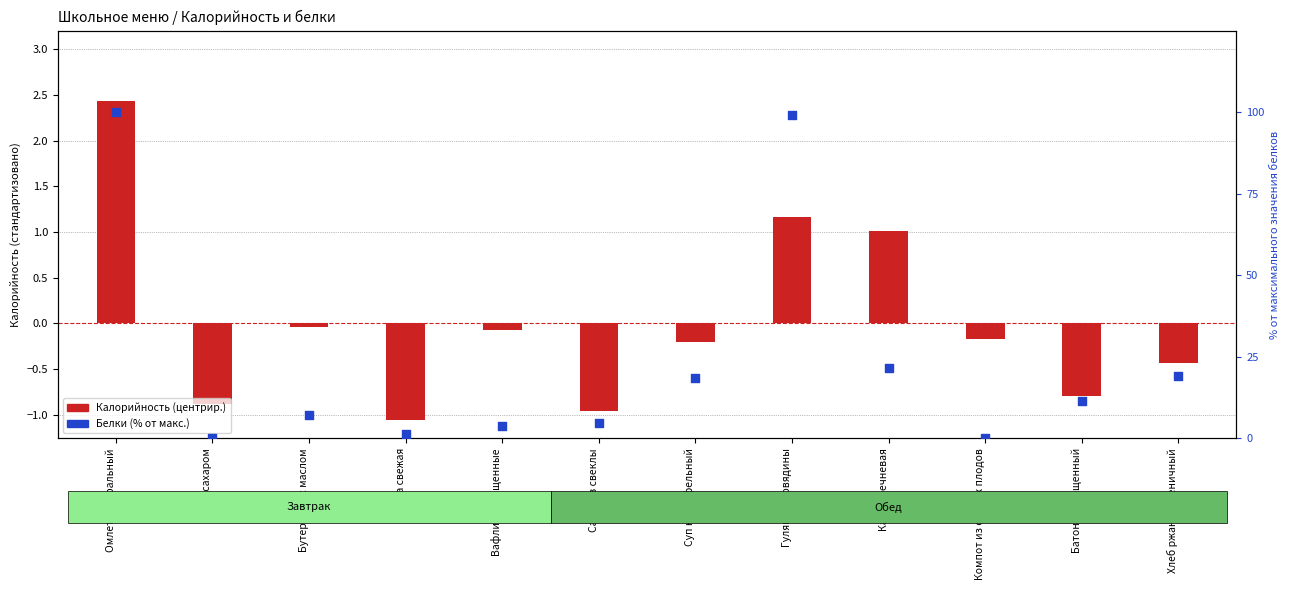

Which series contains the lowest Y value?

Калорийность (центрир.)